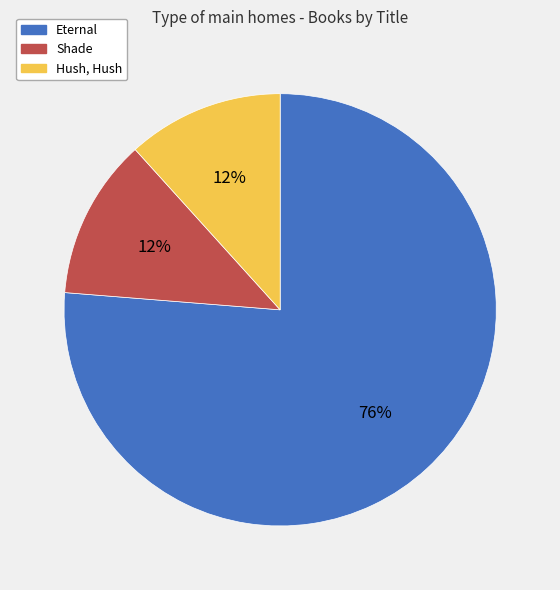

The Shade slice represents 24% of the pie. True or false?

False